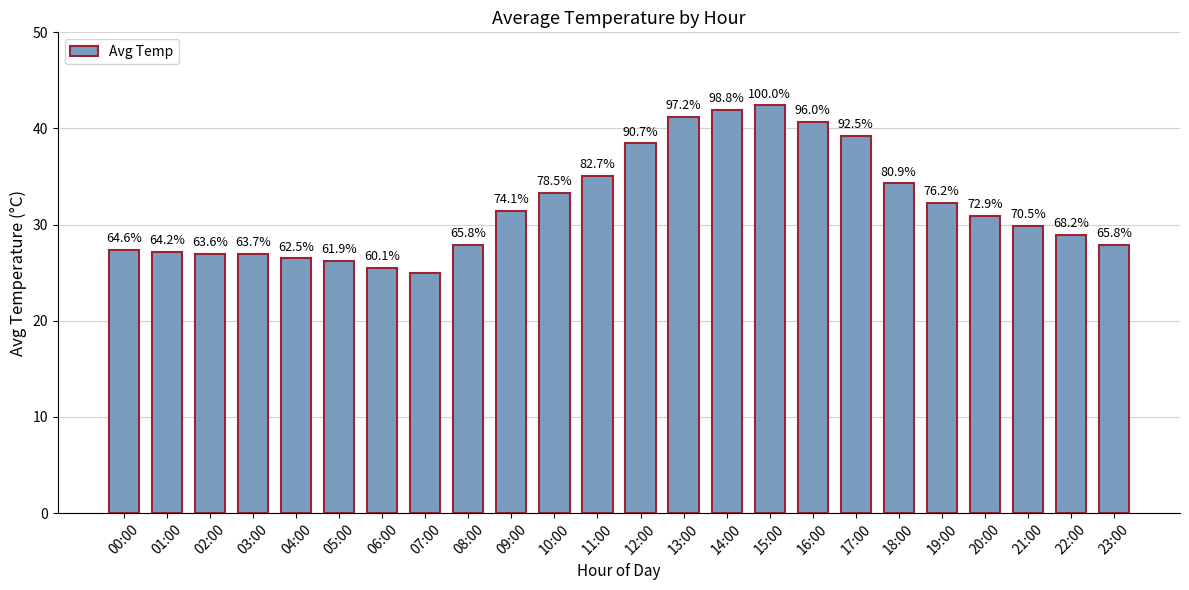

What position from the left is 19:00?

20